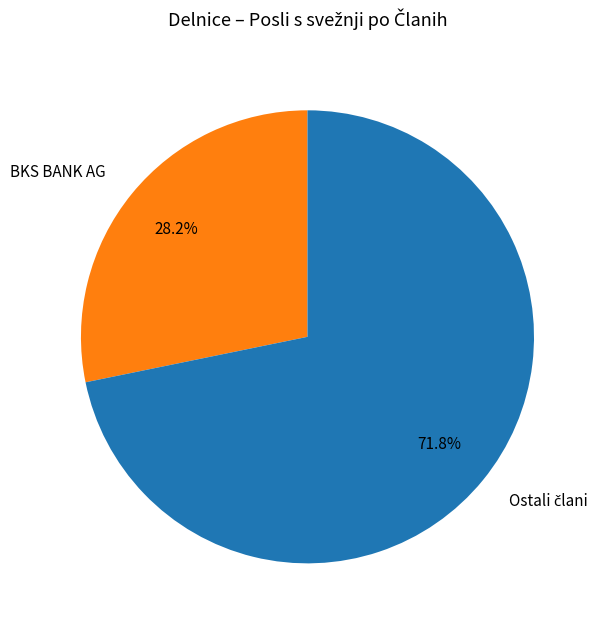

What portion of the pie excludes BKS BANK AG?

71.8%